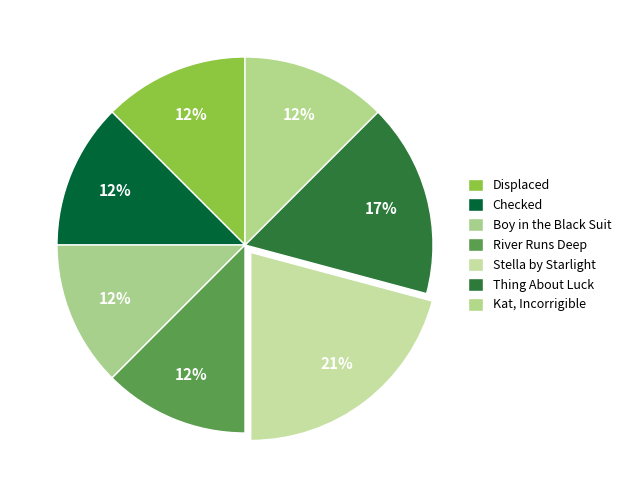

Which category has the biggest portion of the pie?

Stella by Starlight